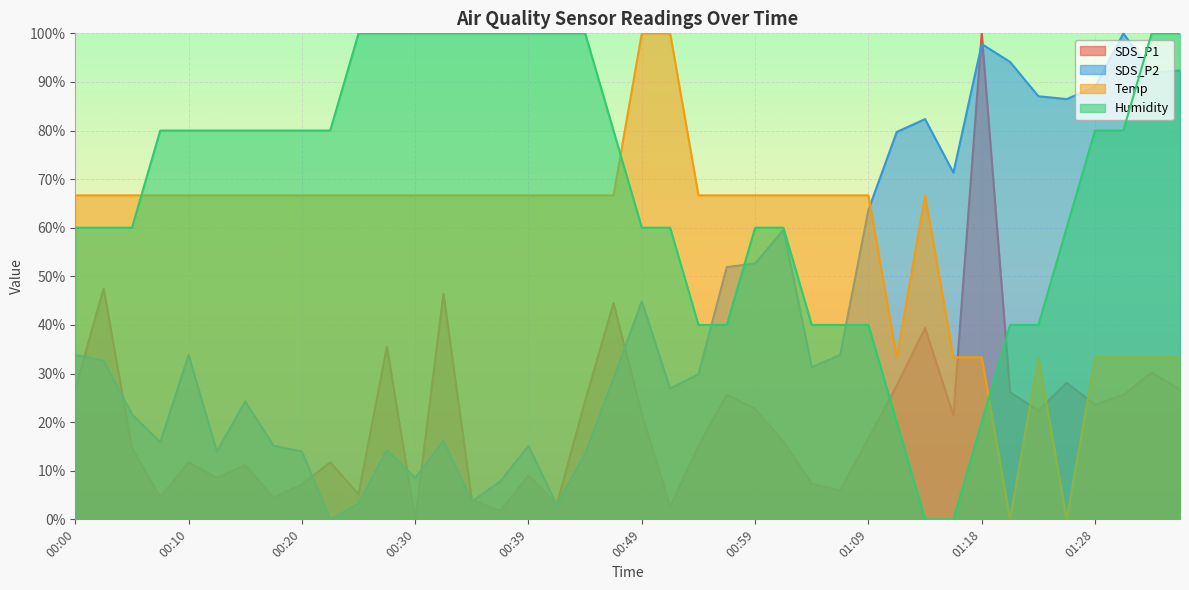

What is the total value across all series at 00:42?

172.7